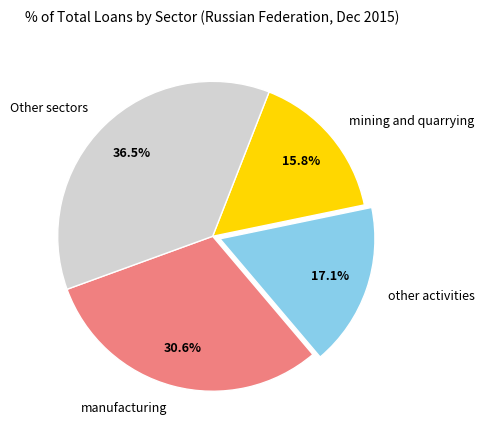

To the nearest percent, what is the average slice percentage?

25%